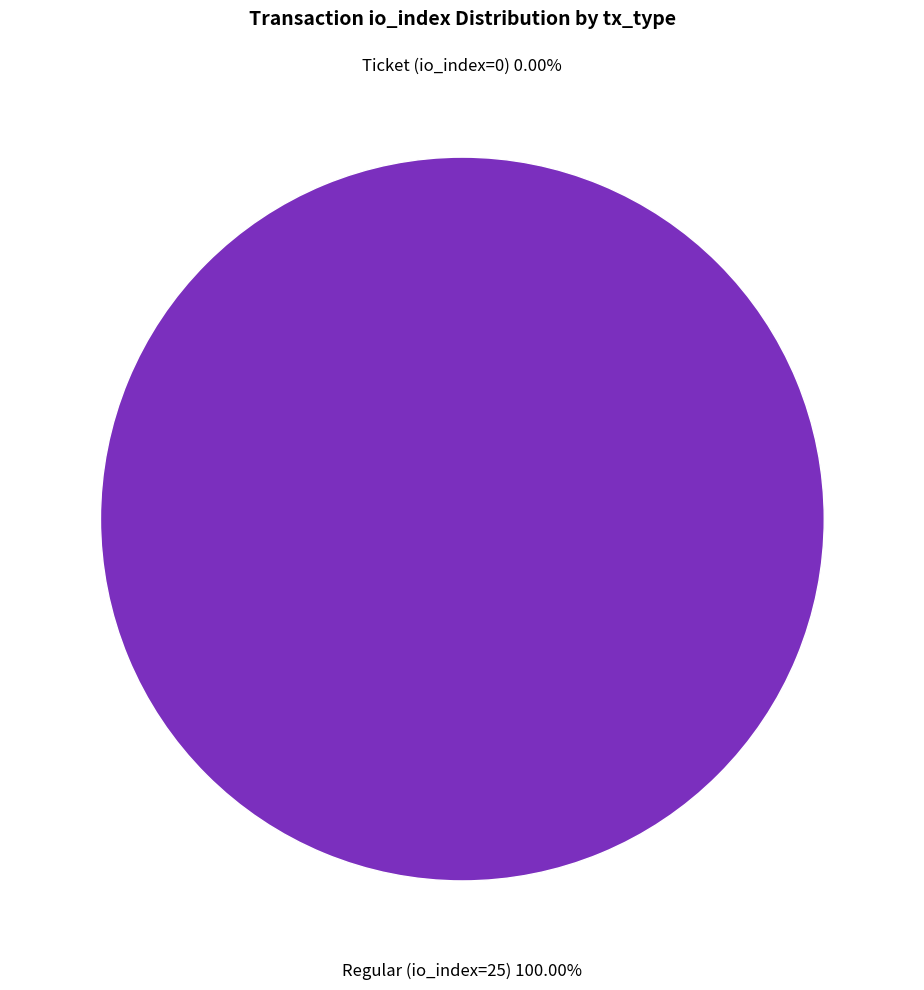

Do Ticket (io_index=0) and Regular (io_index=25) together represent more than half of the pie?

Yes